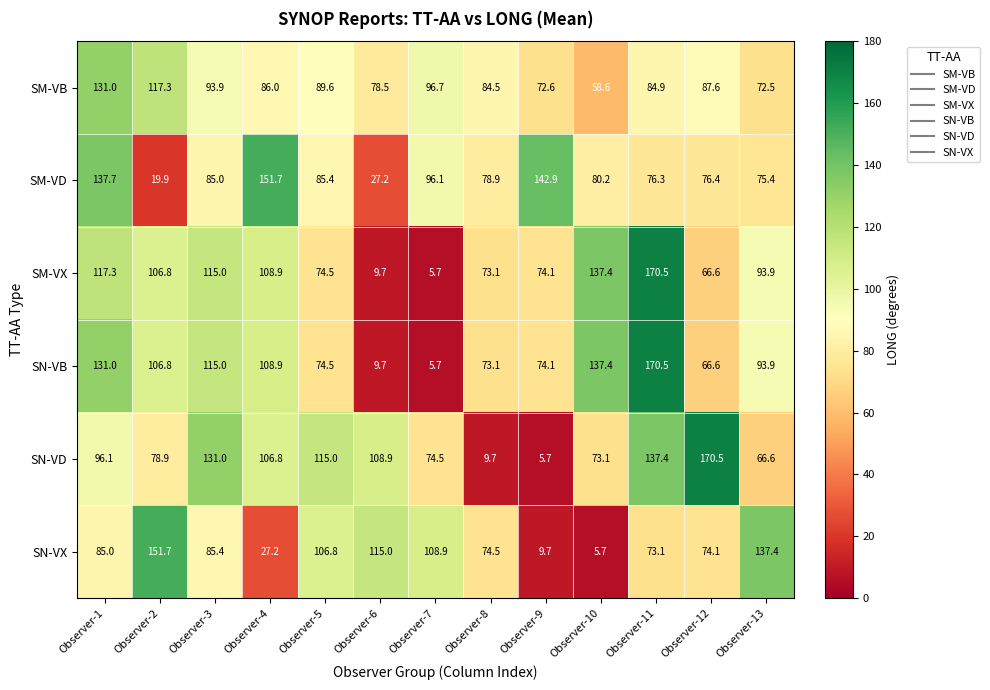

What is the average value of the SN-VX series?

81.1